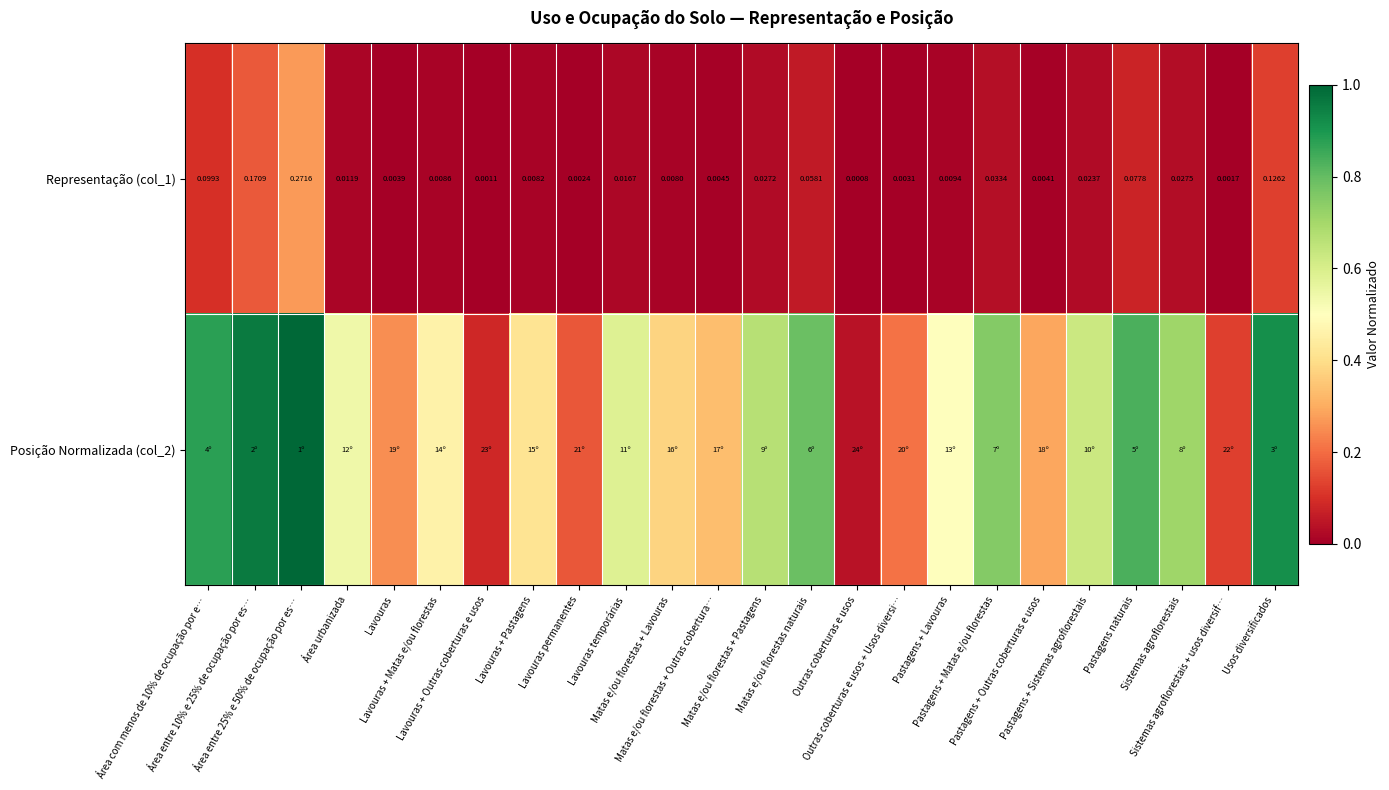

Rank the series by their average value, from highest to lowest.

Posição Normalizada (col_2), Representação (col_1)